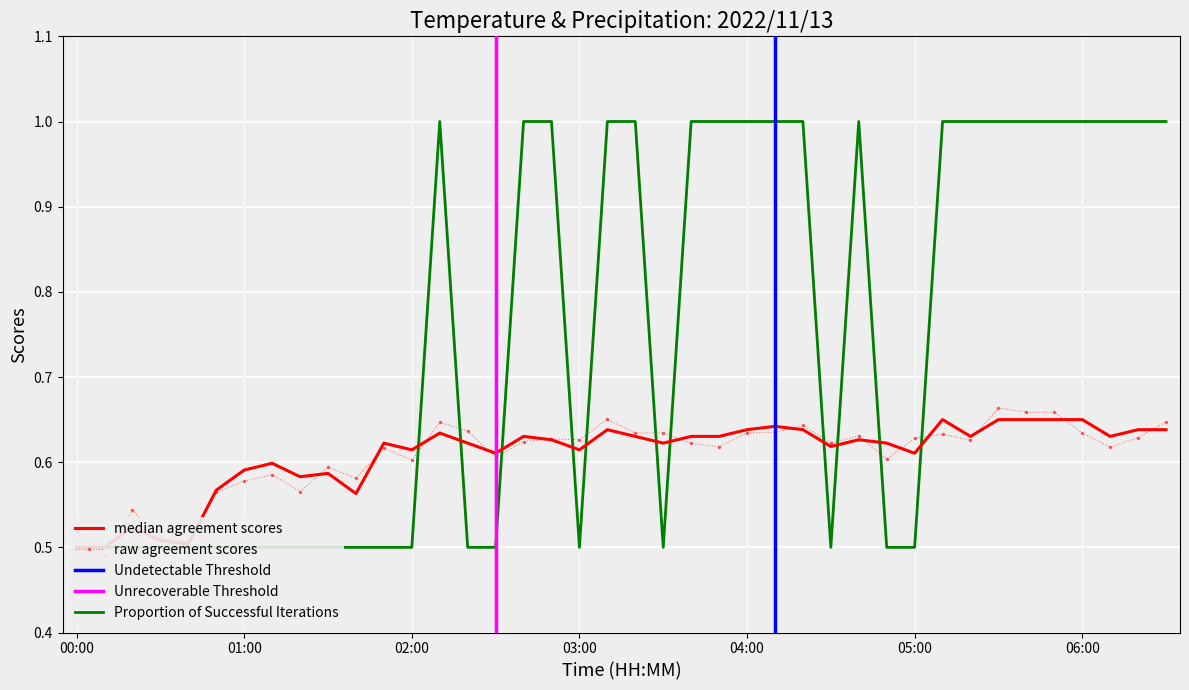

What is the change in value from 2022/11/13 00:30 to 2022/11/13 05:00?

+0.1